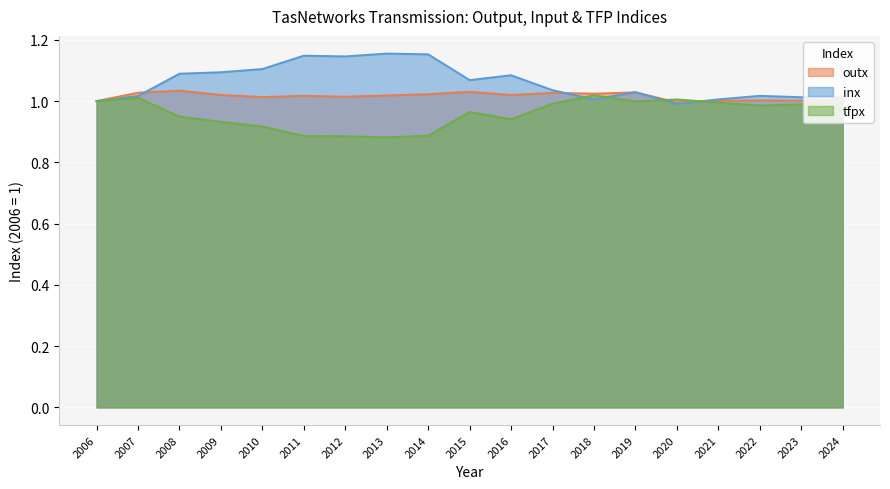

Reading left to right, extract all data points from this chart.

outx: 1.0	1.0	1.0	1.0	1.0	1.0	1.0	1.0	1.0	1.0	1.0	1.0	1.0	1.0	1.0	1.0	1.0	1.0	1.0
inx: 1.0	1.0	1.1	1.1	1.1	1.1	1.1	1.2	1.2	1.1	1.1	1.0	1.0	1.0	1.0	1.0	1.0	1.0	1.0
tfpx: 1.0	1.0	0.9	0.9	0.9	0.9	0.9	0.9	0.9	1.0	0.9	1.0	1.0	1.0	1.0	1.0	1.0	1.0	1.0